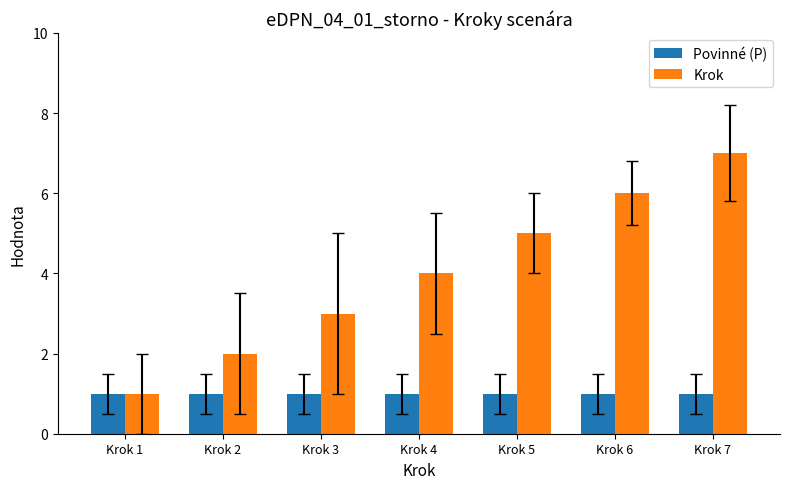

Rank the series at Krok 5 from lowest to highest value.

Povinné (P), Krok